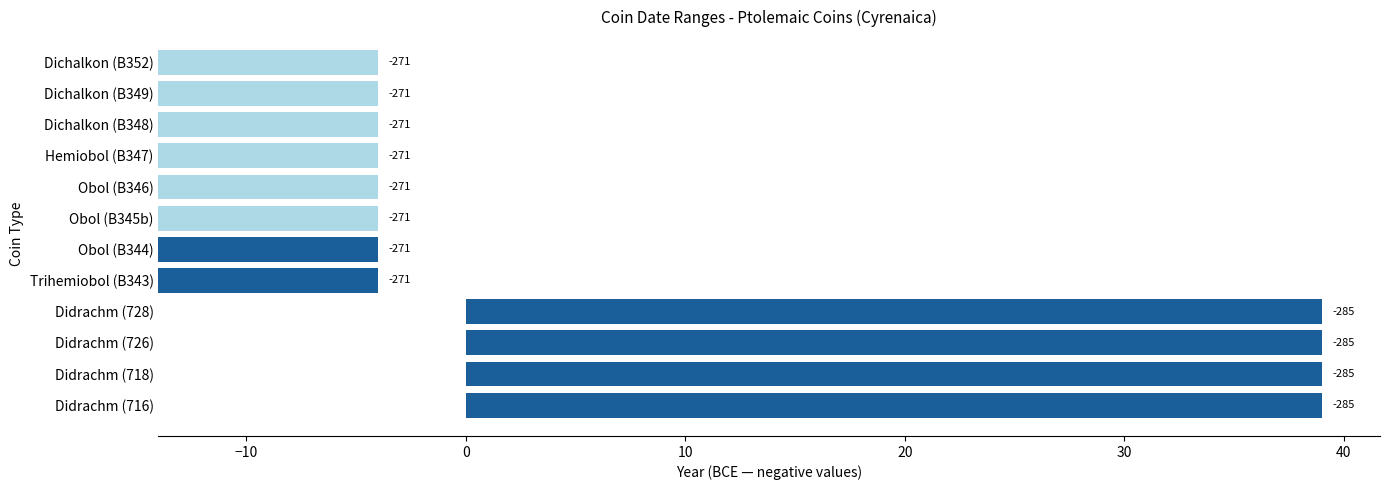

List the labels in order of التاريخ: من value, smallest first.

Didrachm (716), Didrachm (718), Didrachm (726), Didrachm (728), Trihemiobol (B343), Obol (B344), Obol (B345b), Obol (B346), Hemiobol (B347), Dichalkon (B348), Dichalkon (B349), Dichalkon (B352)